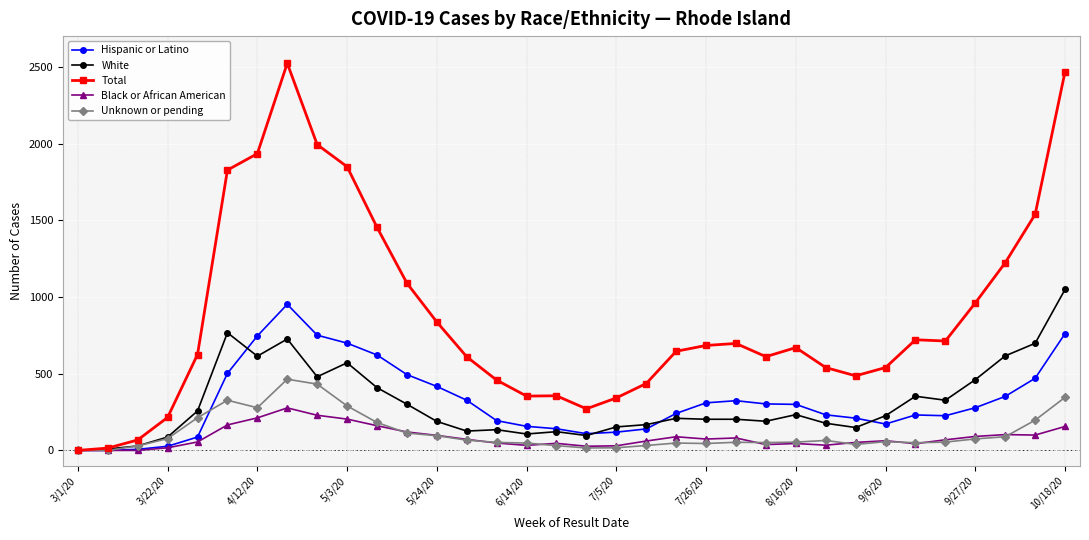

Does the chart display data point markers on the line(s)?

Yes